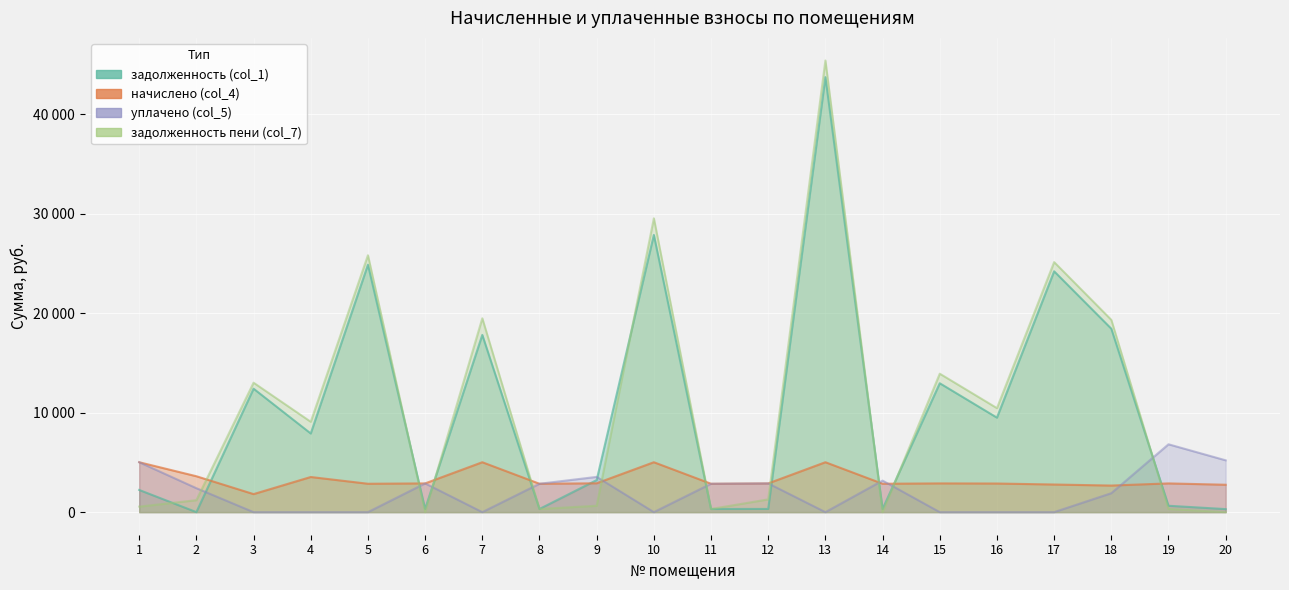

At which label does задолженность пени (col_7) first exceed 9087?

3